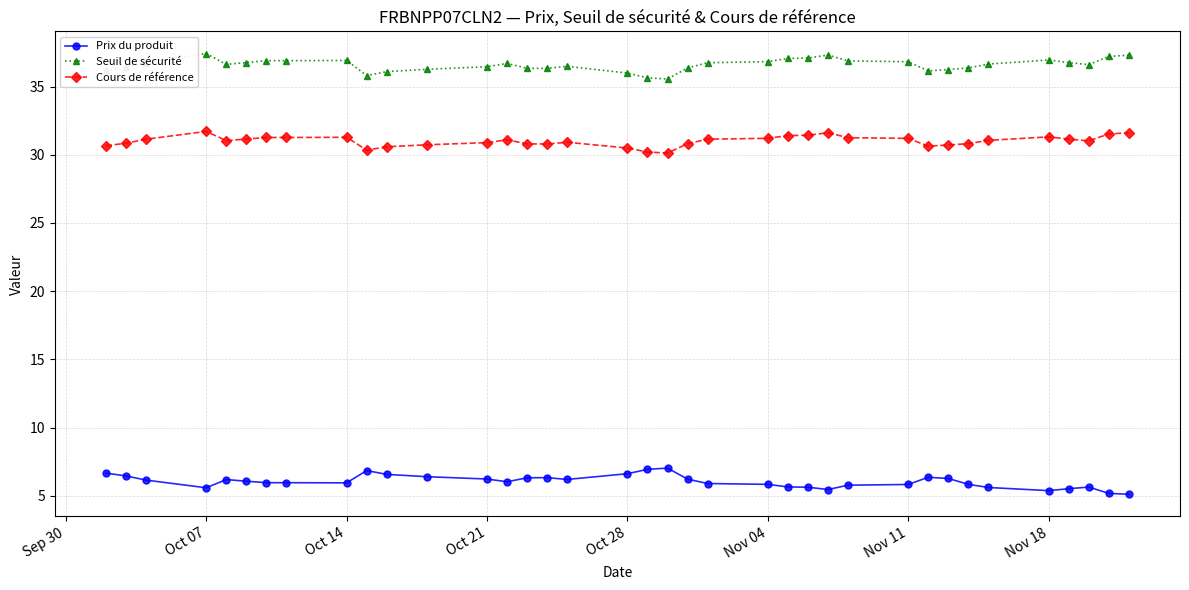

Rank the series by their maximum value, from lowest to highest.

Prix du produit, Cours de référence, Seuil de sécurité